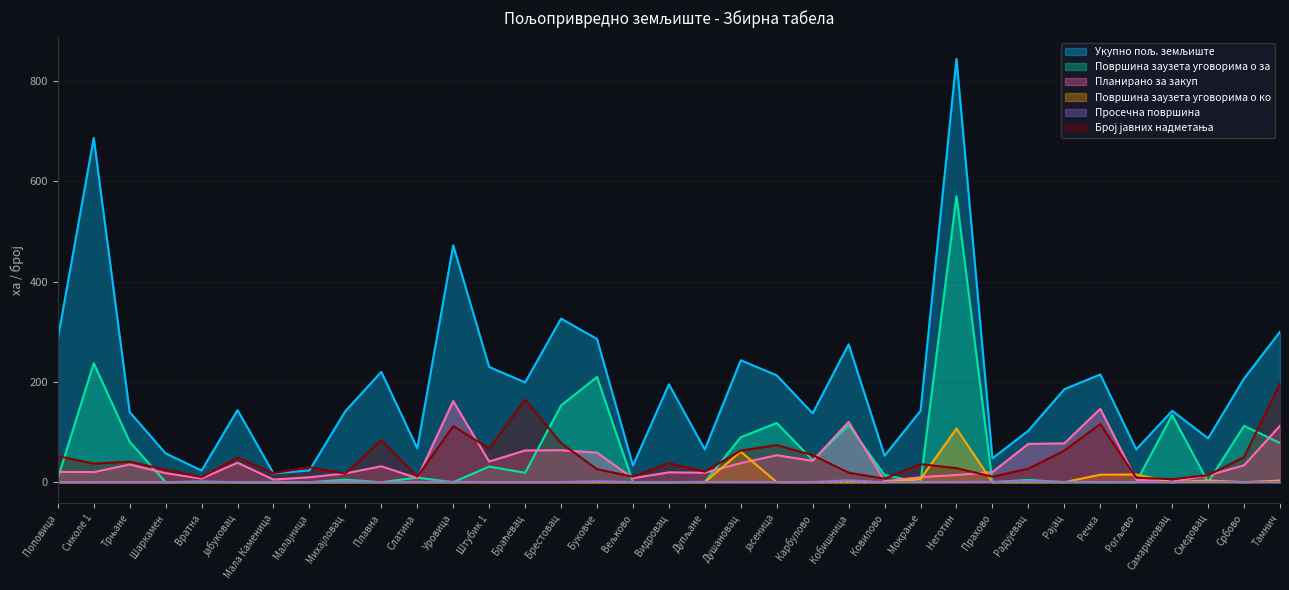

Which series changed the most between Мала Каменица and Браћевац?

Укупно пољ. земљиште